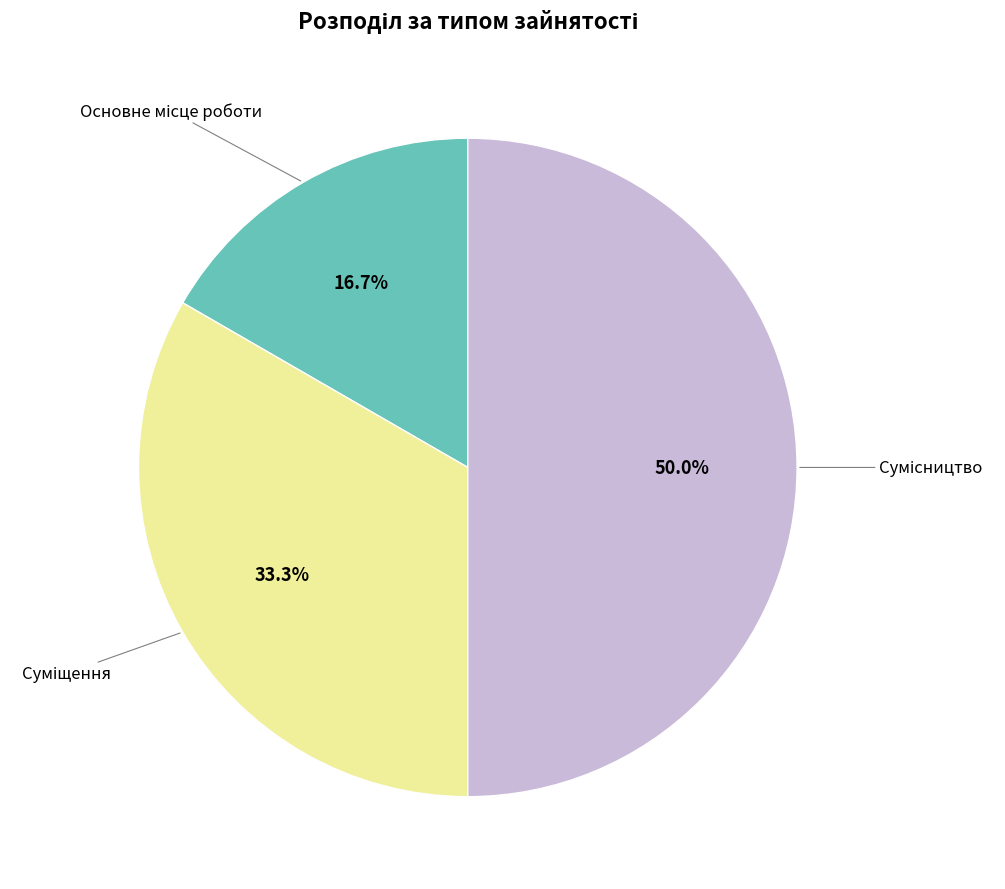

How many slices are in this pie chart?

3